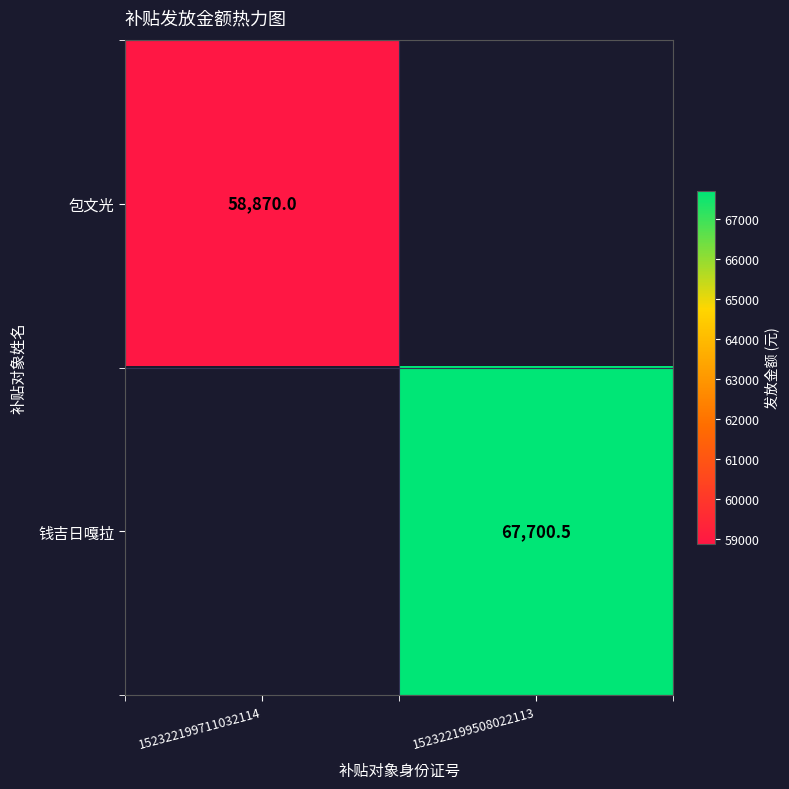

Is it true that 包文光 equals 58870.0 at 152322199711032114?

True